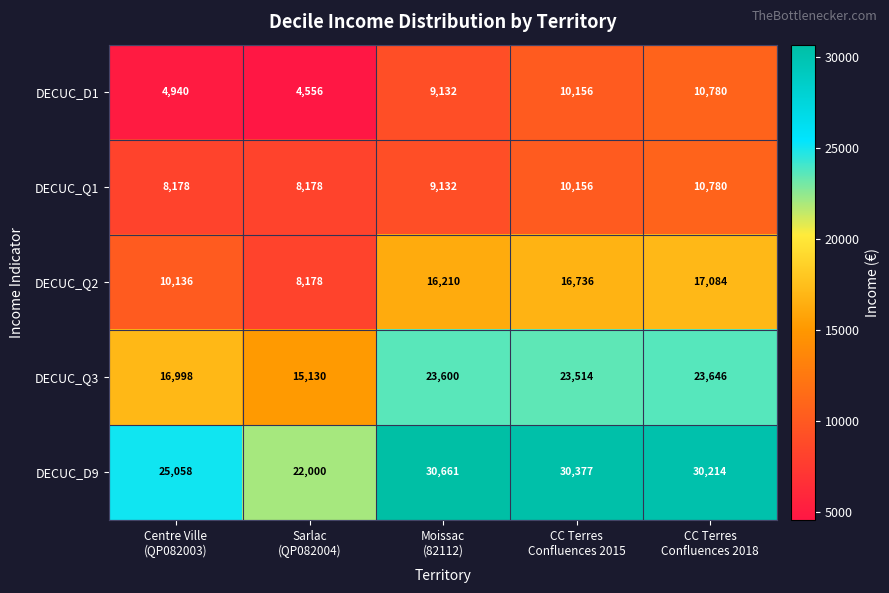

Which series changed the most between Centre Ville
(QP082003) and CC Terres
Confluences 2018?

DECUC_Q2